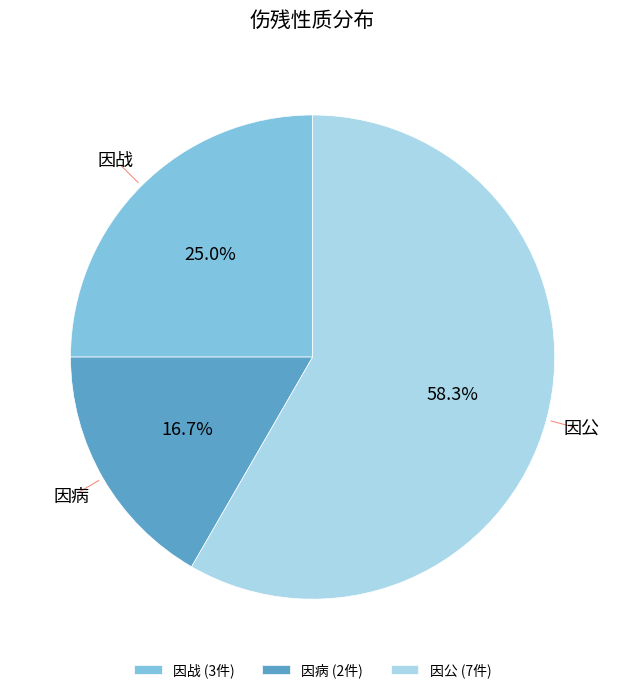

Is the sum of 因公 and 因病 greater than half?

Yes